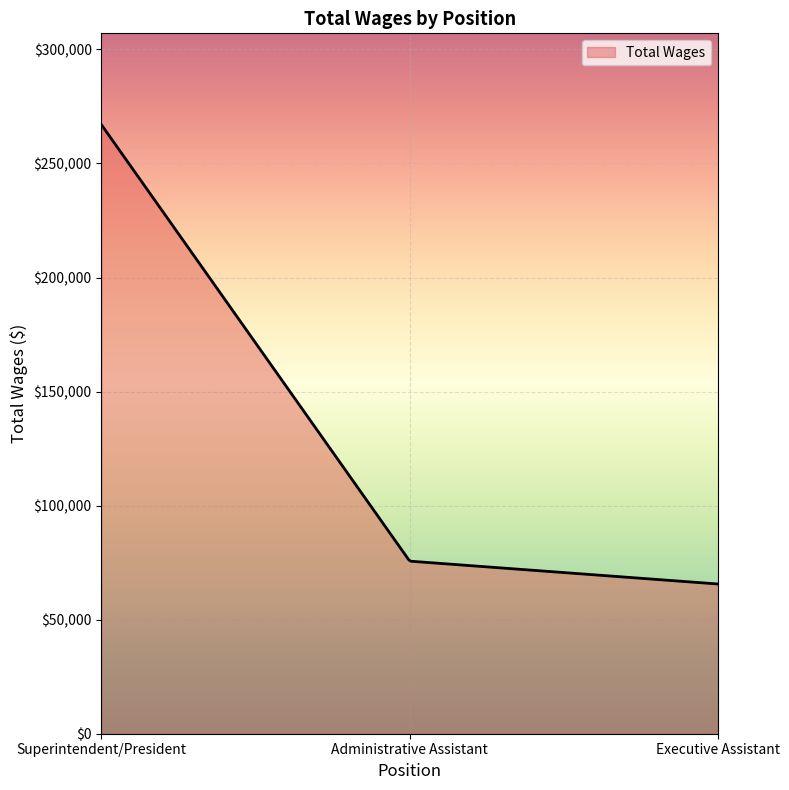

How many distinct data groups are displayed?

1